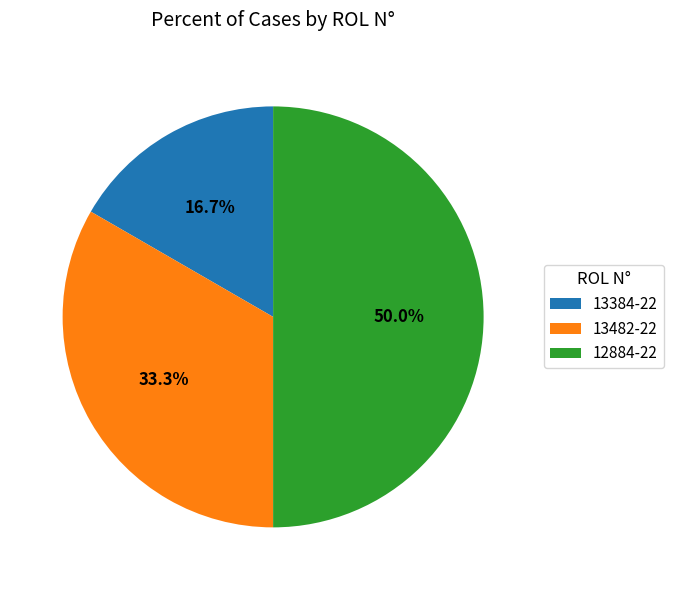

How many segments does this pie chart have?

3